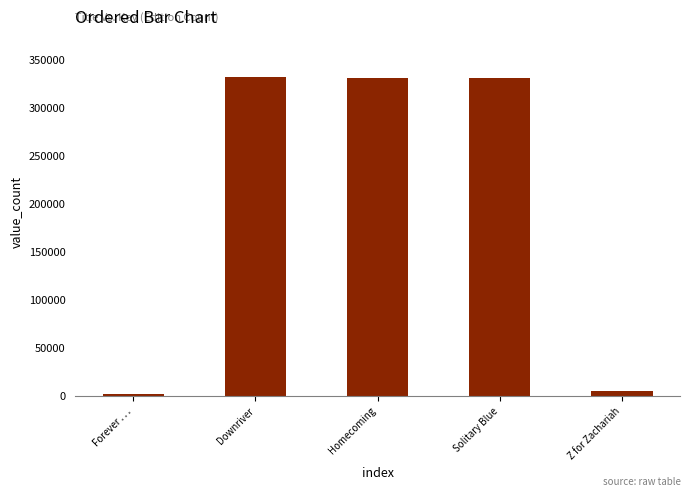

What is the approximate value at Homecoming?

330766